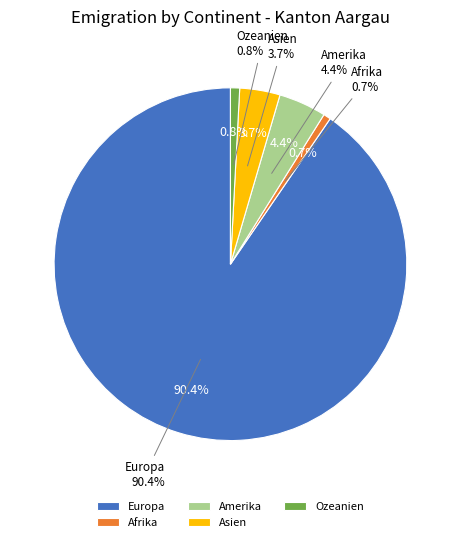

To the nearest percent, what percentage of the pie is Europa?

90%